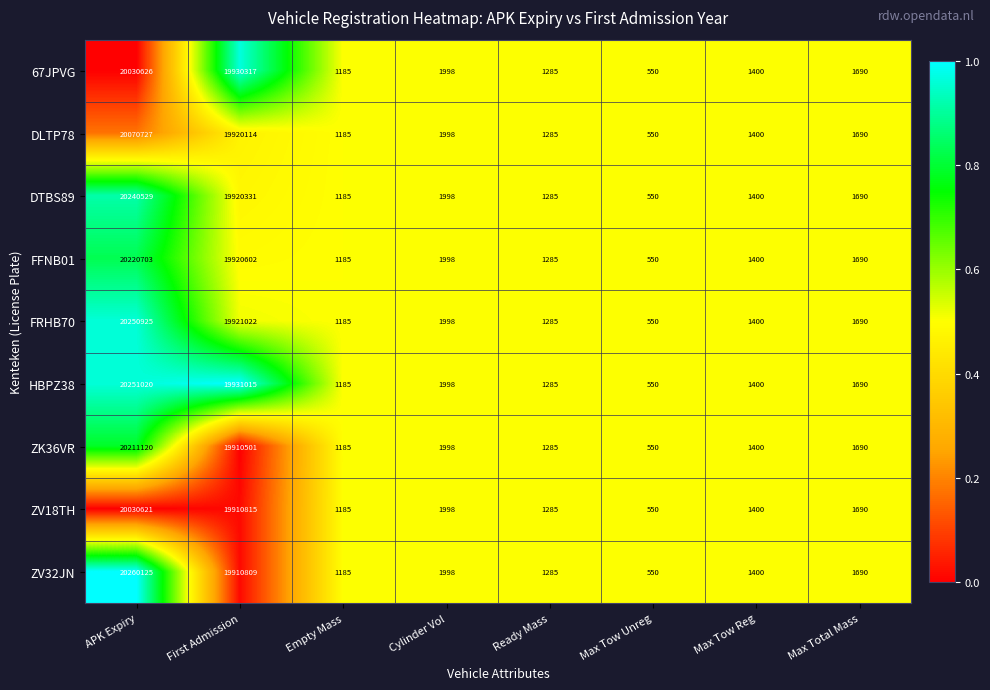

What is the maximum value shown in the chart?

20260125